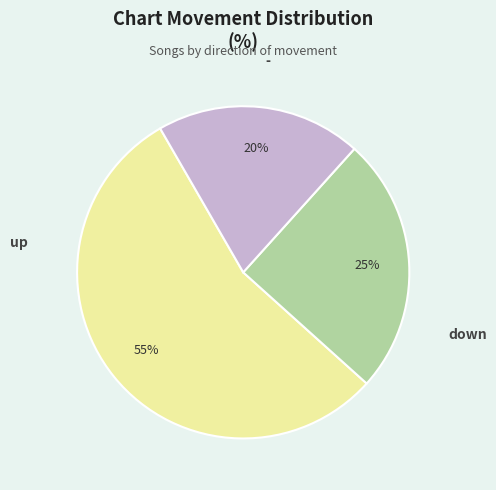

To the nearest percent, what is the difference between the largest and smallest slice percentages?

35%